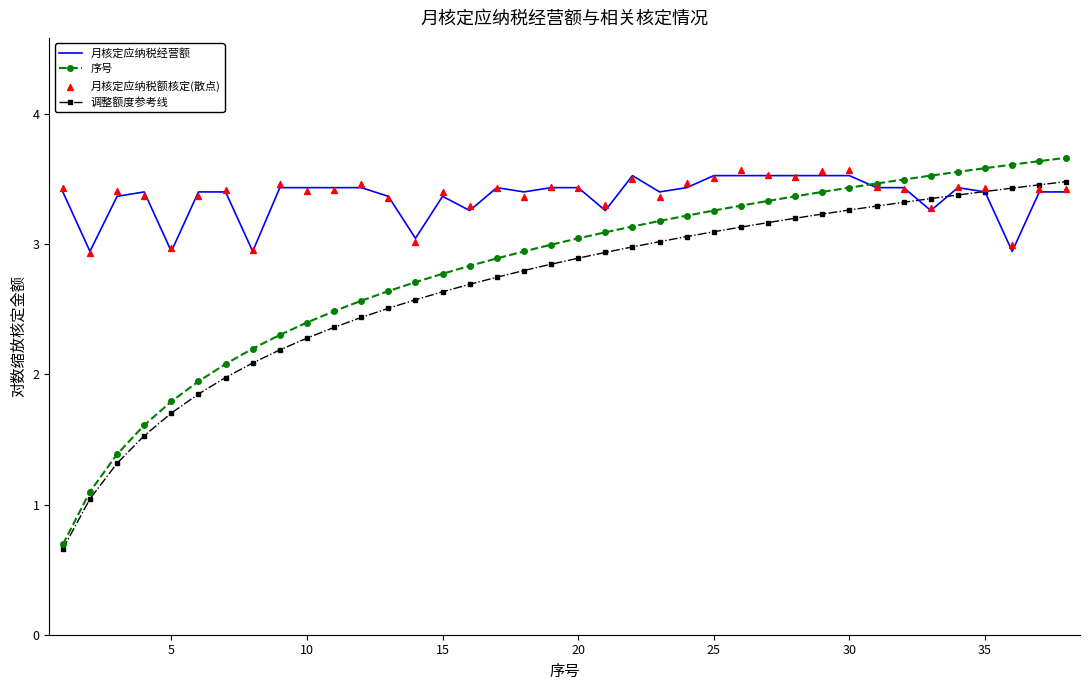

Which series has the widest spread of Y values?

序号